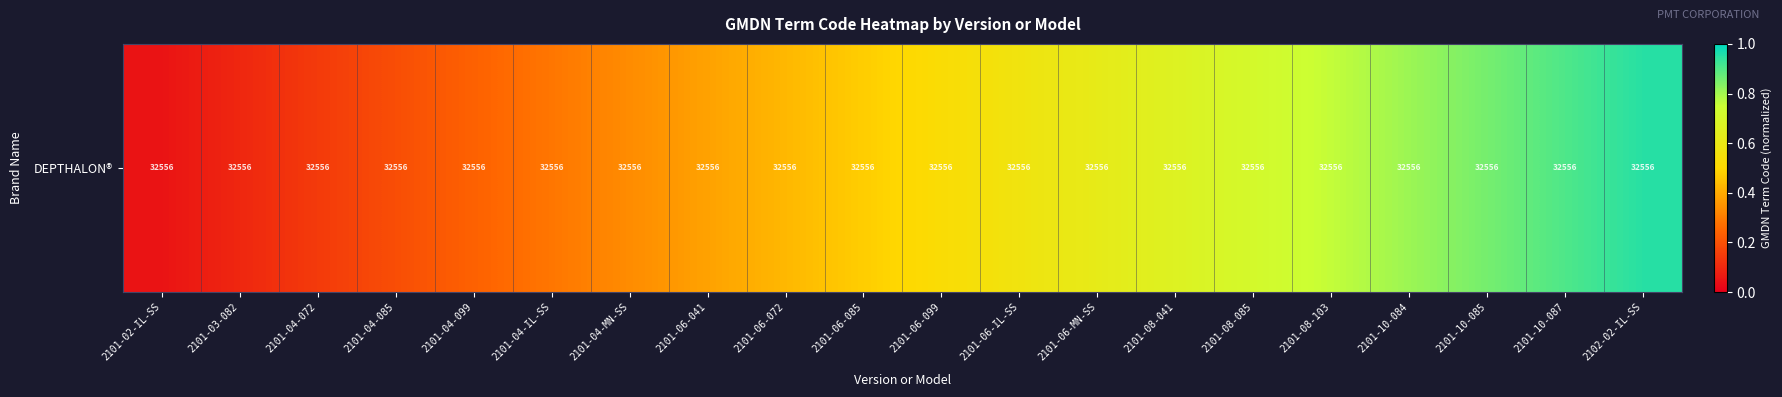

What is the change in value from 2101-06-IL-SS to 2101-08-085?

+0.1